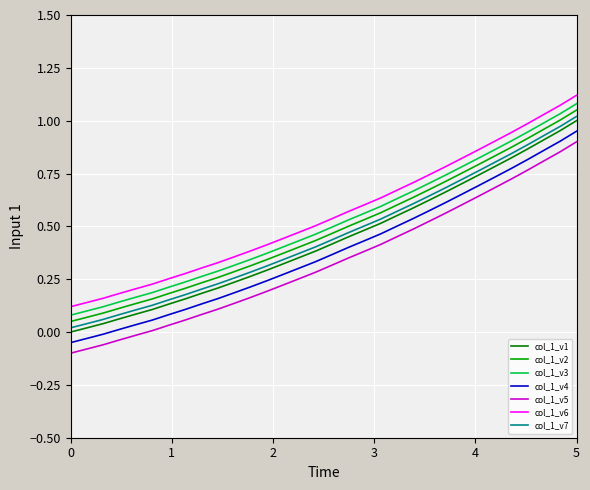

How many lines are shown in the chart?

7